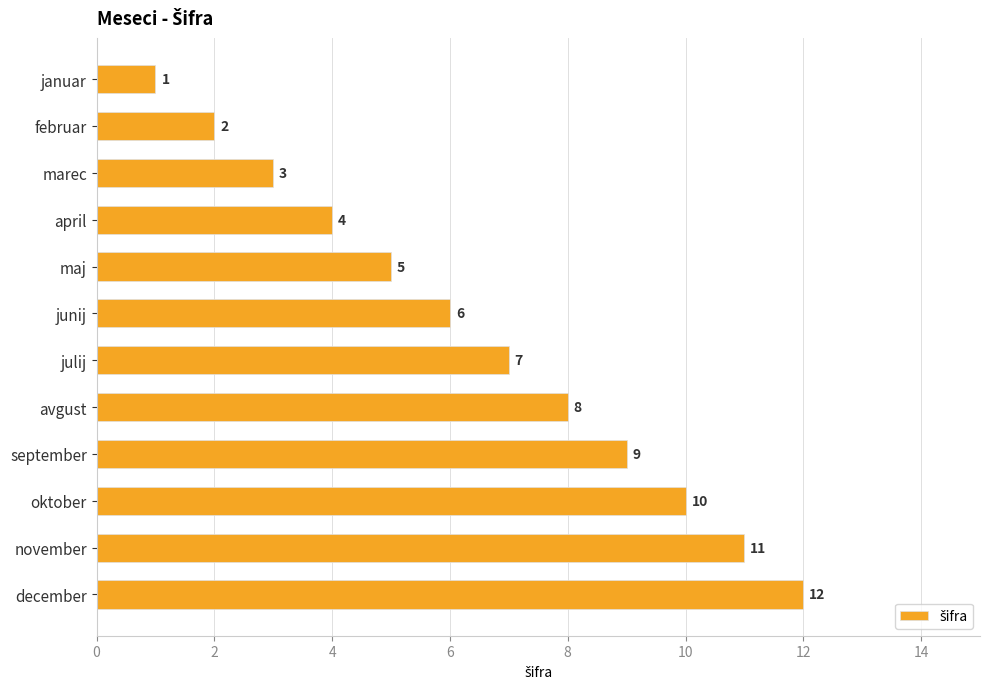

What is the difference between the second highest and minimum values?

10